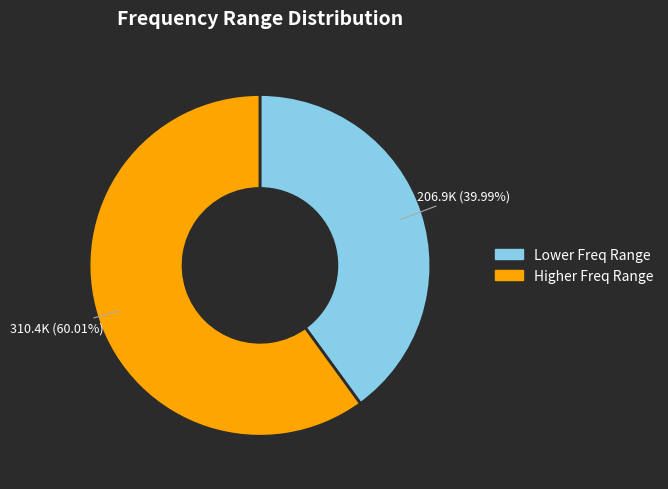

Is there any slice that represents more than half of the pie?

Yes